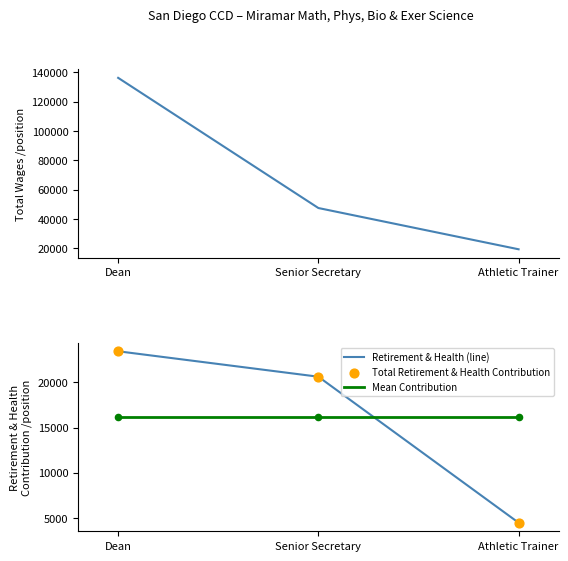

Which series has the largest total across all categories?

Total Wages